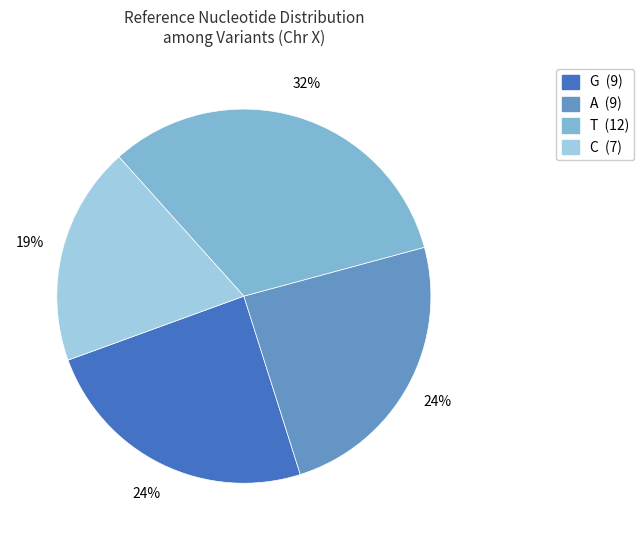

Is there a majority slice in this chart?

No